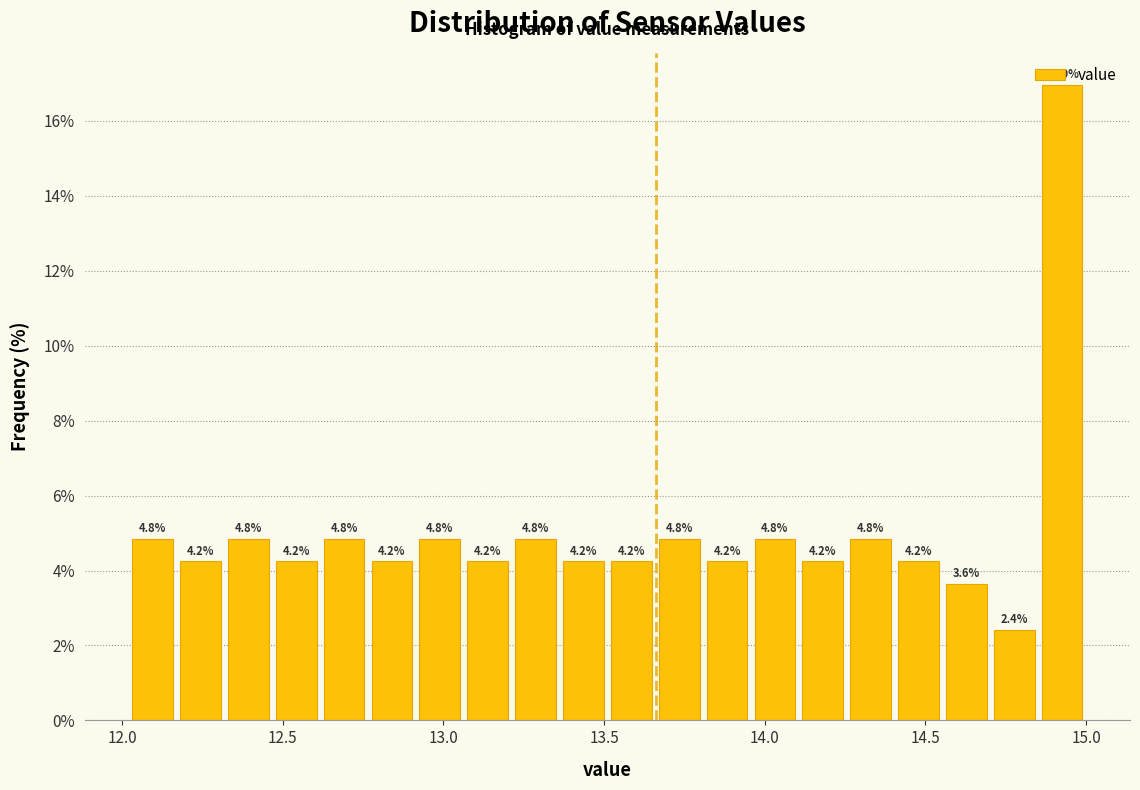

Around what value on the x-axis is the tallest bar? Give the approximate position of its centre, as read against the axis.

14.95